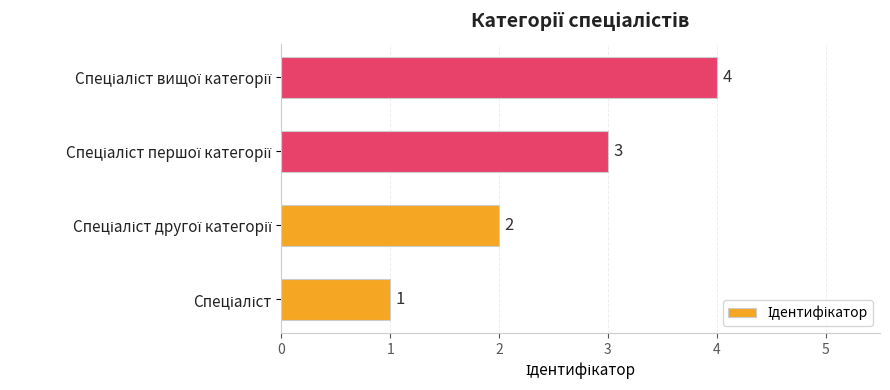

What is the sum of all values?

10